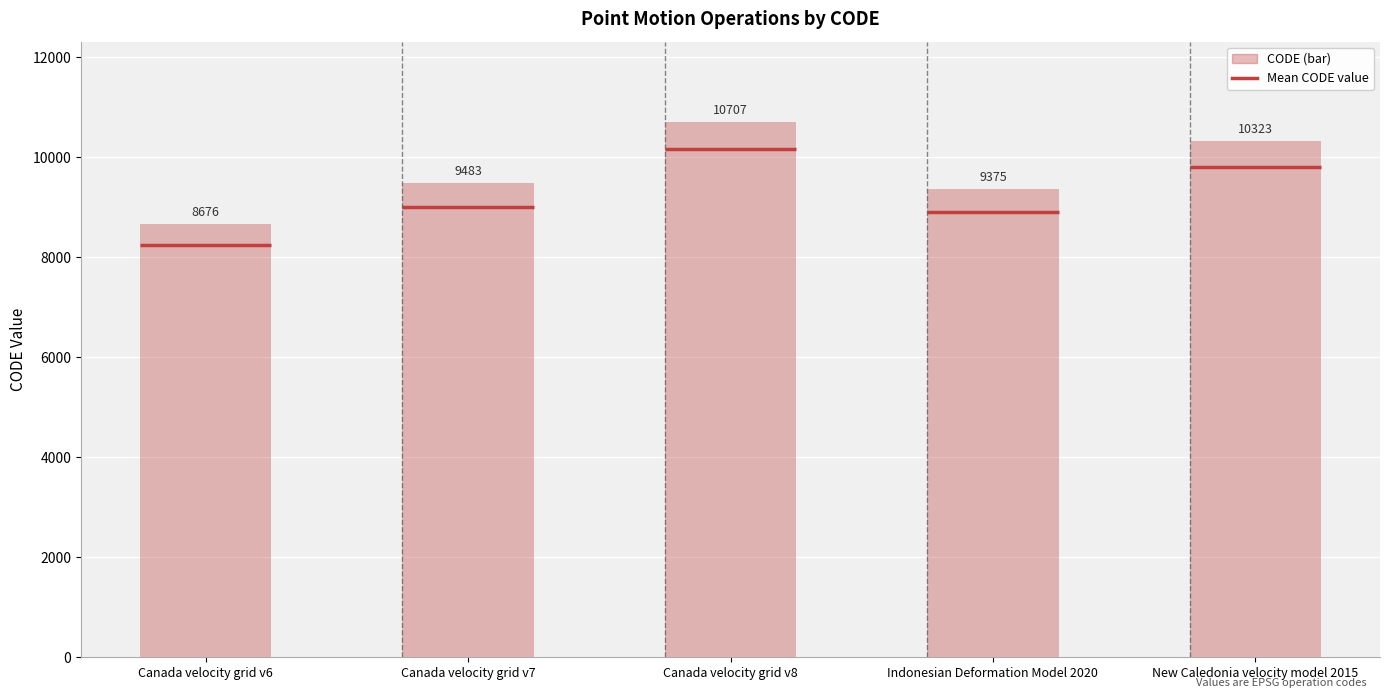

What is the ratio of the value at Canada velocity grid v7 to the value at Indonesian Deformation Model 2020?

1.0